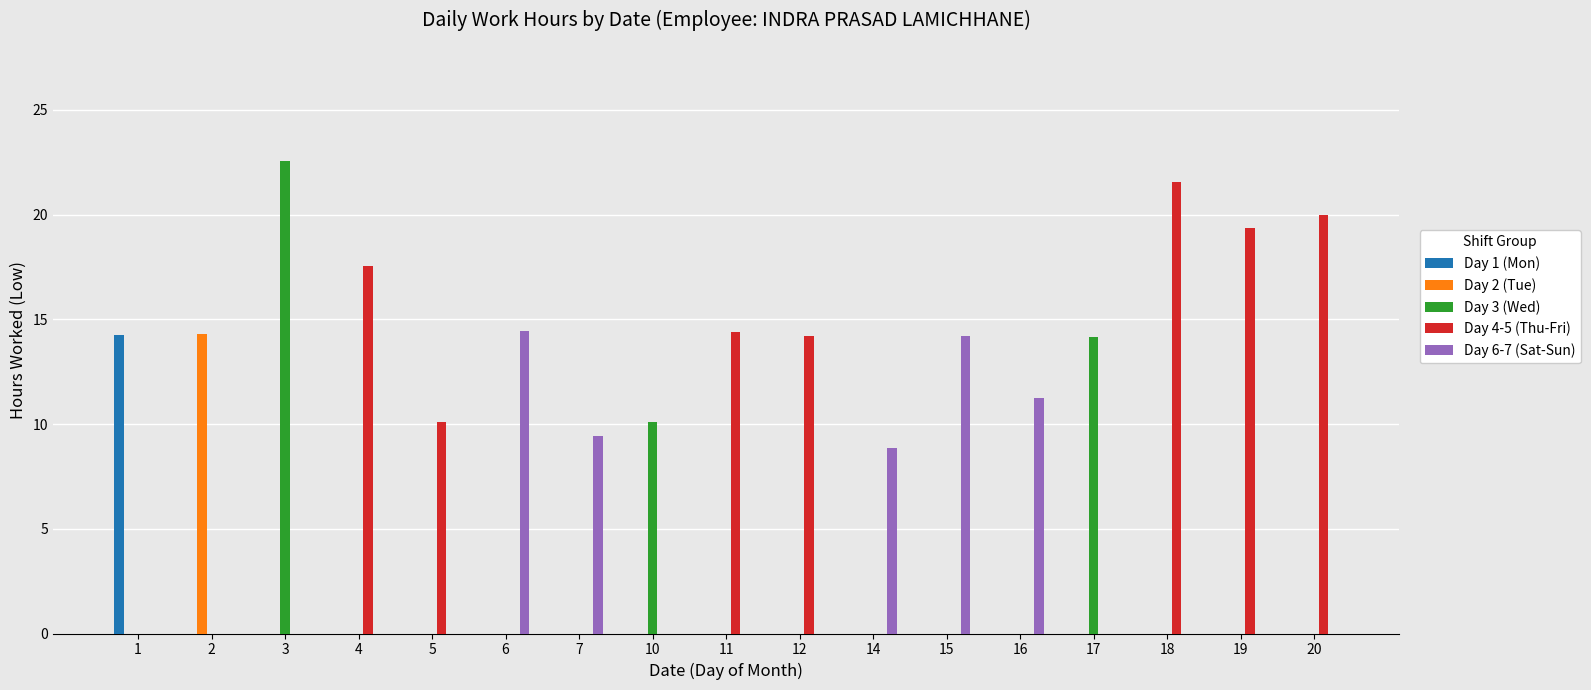

What is the sum of the Day 3 (Wed) values at 20 and 3?

22.6